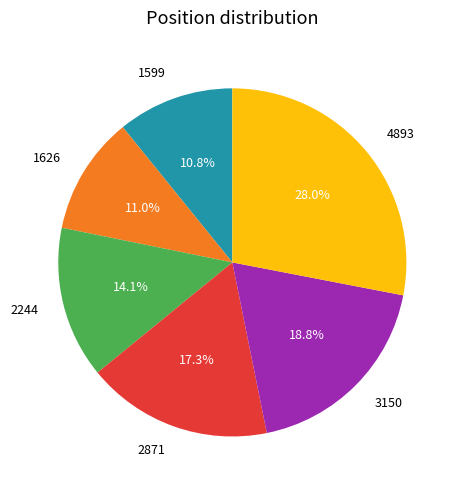

Do 3150 and 1599 together represent more than half of the pie?

No